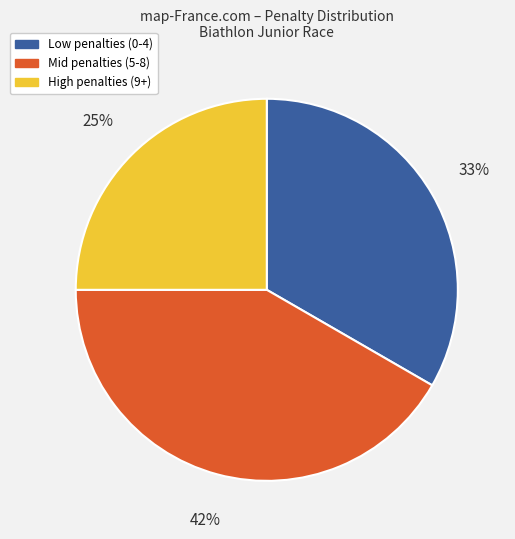

Is there a majority slice in this chart?

No